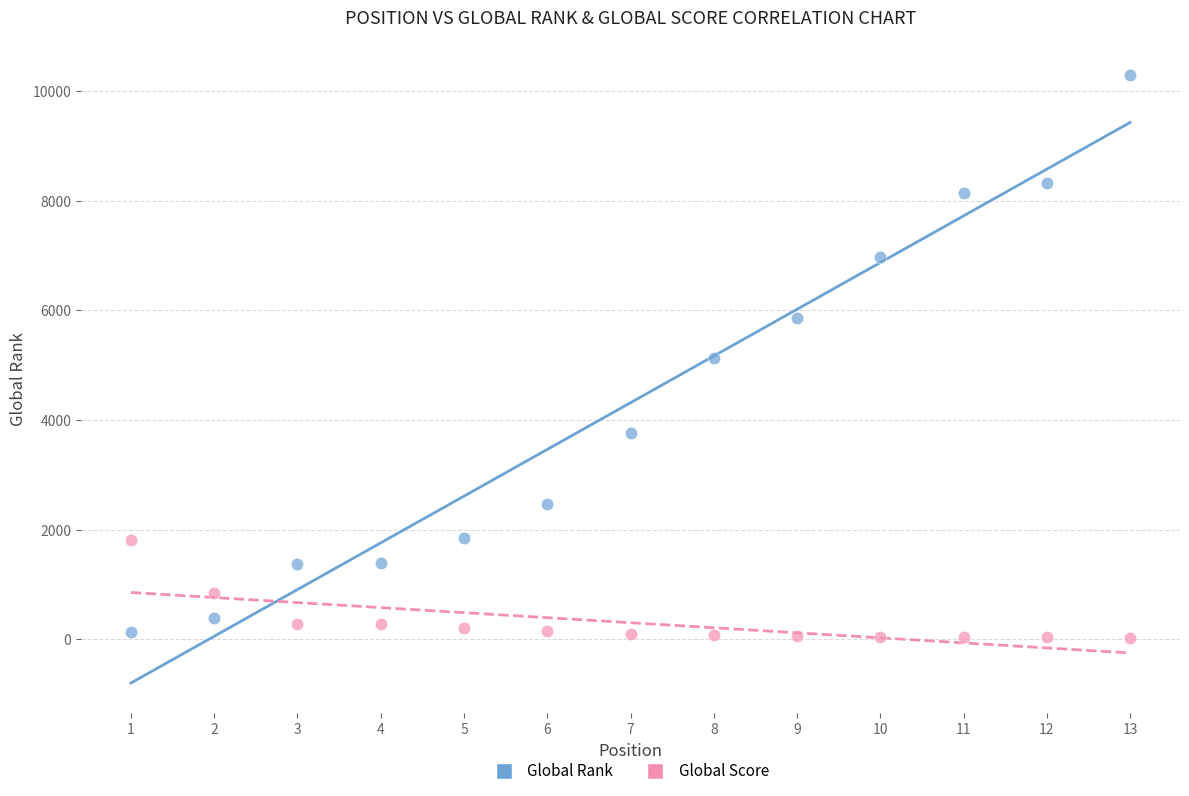

Across all data points, what is the range of Y values (max minus min)?

10280